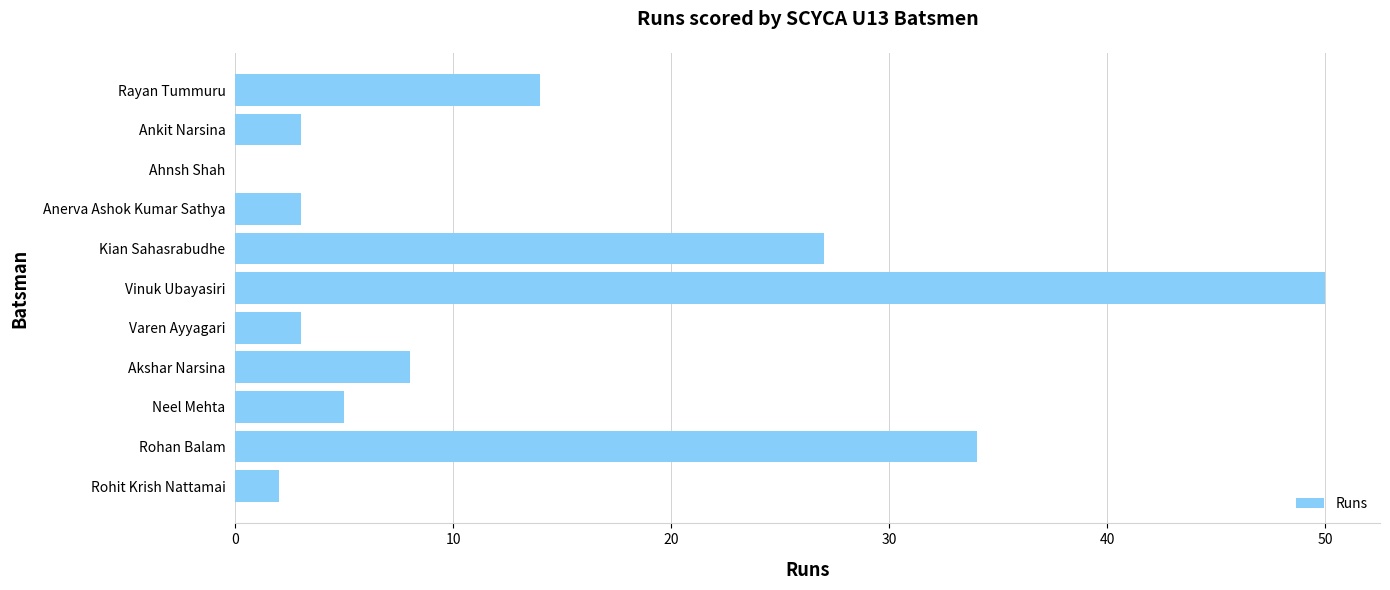

Is it true that the value at Neel Mehta is 7?

False